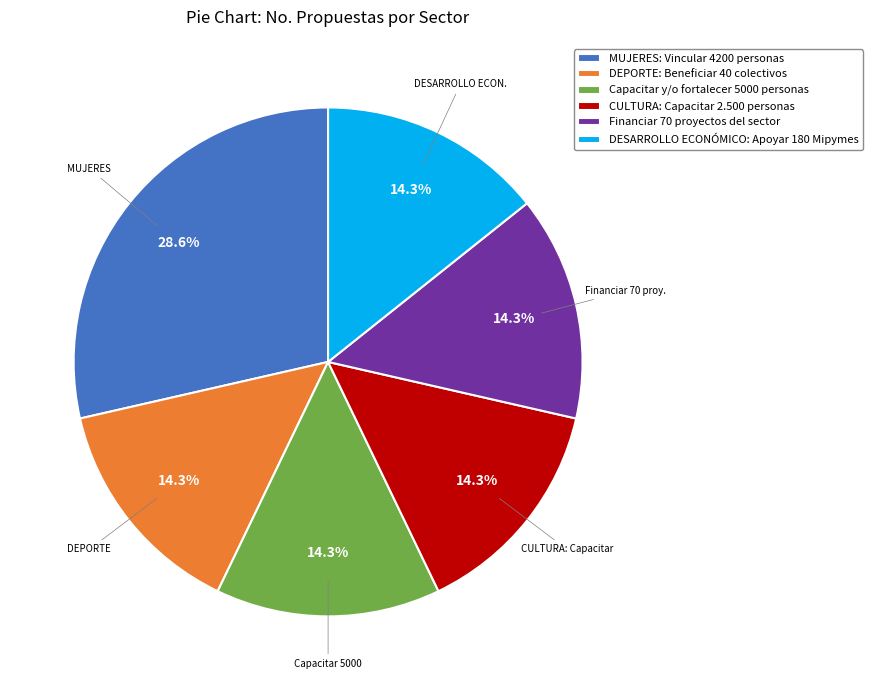

Is there a majority slice in this chart?

No